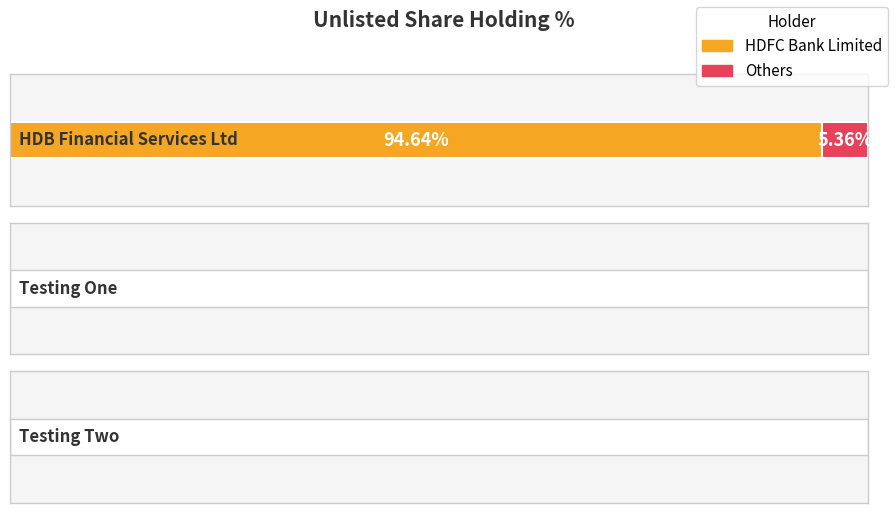

What position from the left is Testing Two?

3